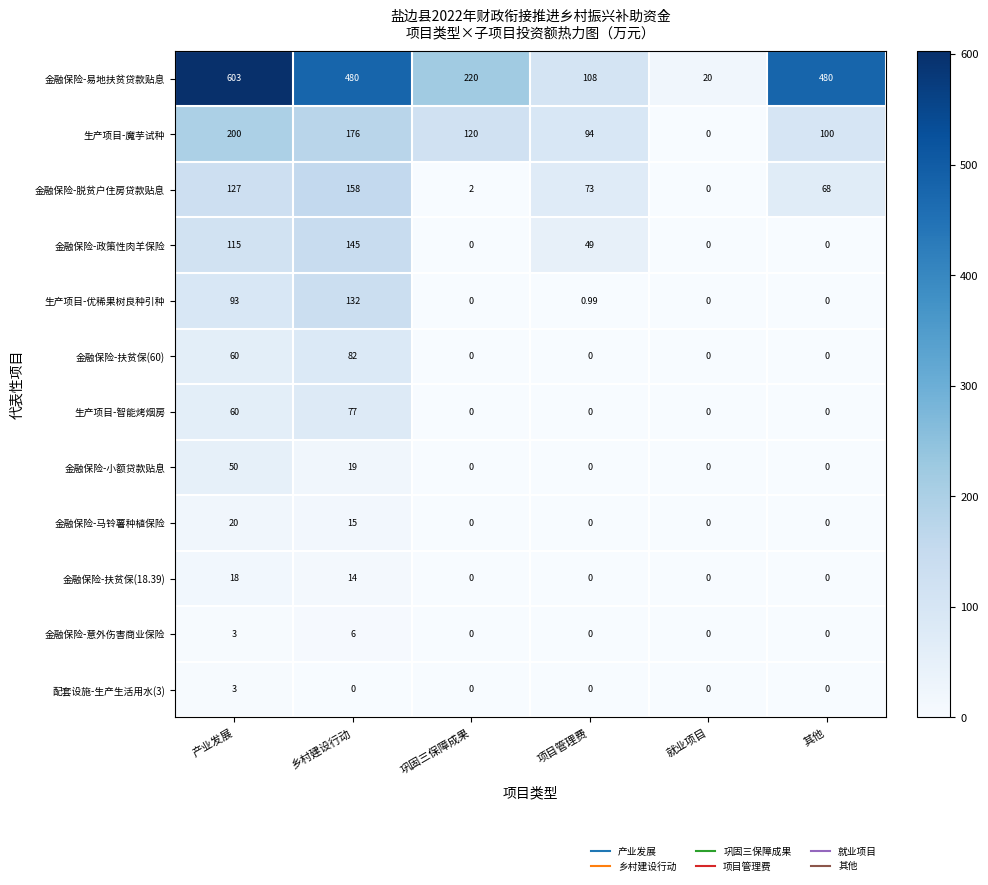

List the labels in order of 生产项目-魔芋试种 value, largest first.

产业发展, 乡村建设行动, 巩固三保障成果, 其他, 项目管理费, 就业项目